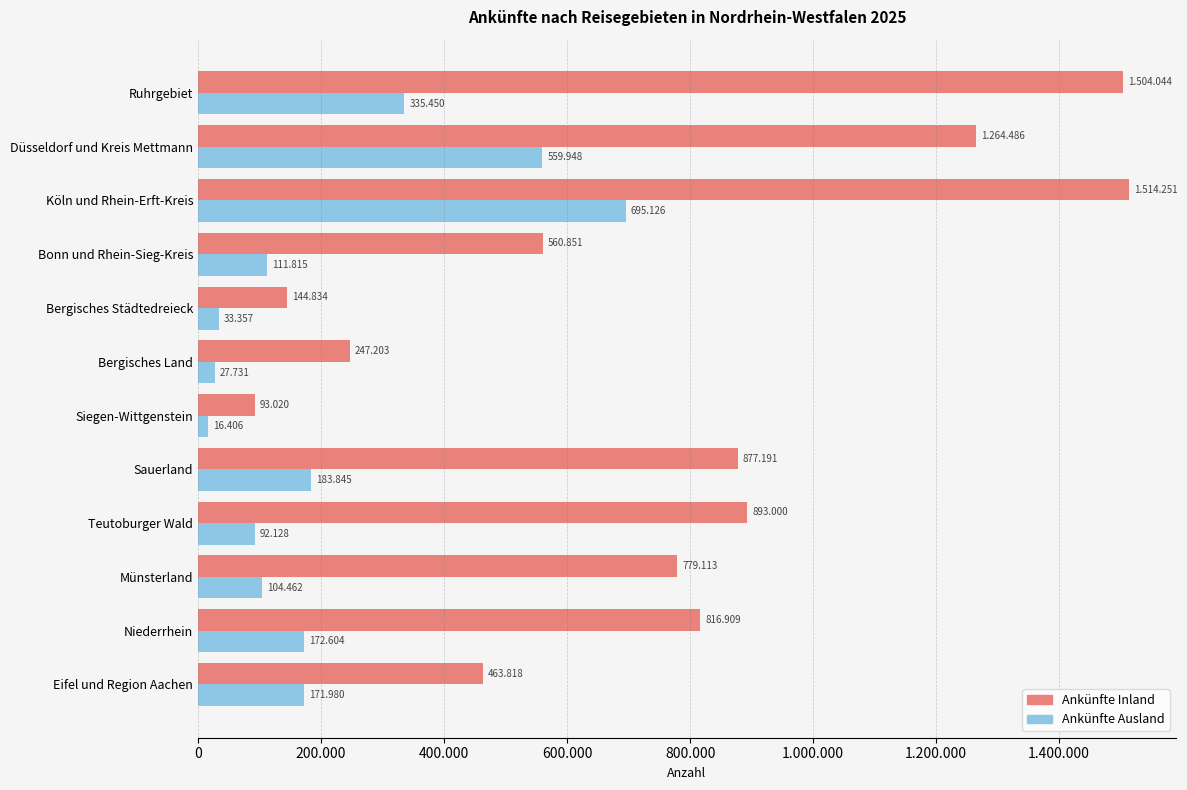

Reading left to right, extract all data points from this chart.

Ankünfte Inland: 463818	816909	779113	893000	877191	93020	247203	144834	560851	1514251	1264486	1504044
Ankünfte Ausland: 171980	172604	104462	92128	183845	16406	27731	33357	111815	695126	559948	335450